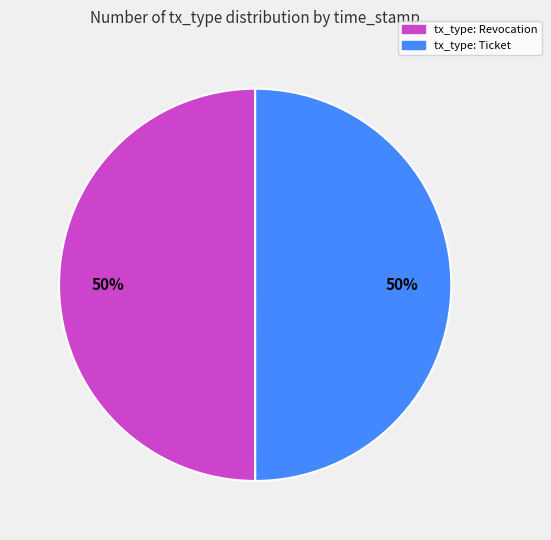

To the nearest percent, what is the average slice percentage?

50%